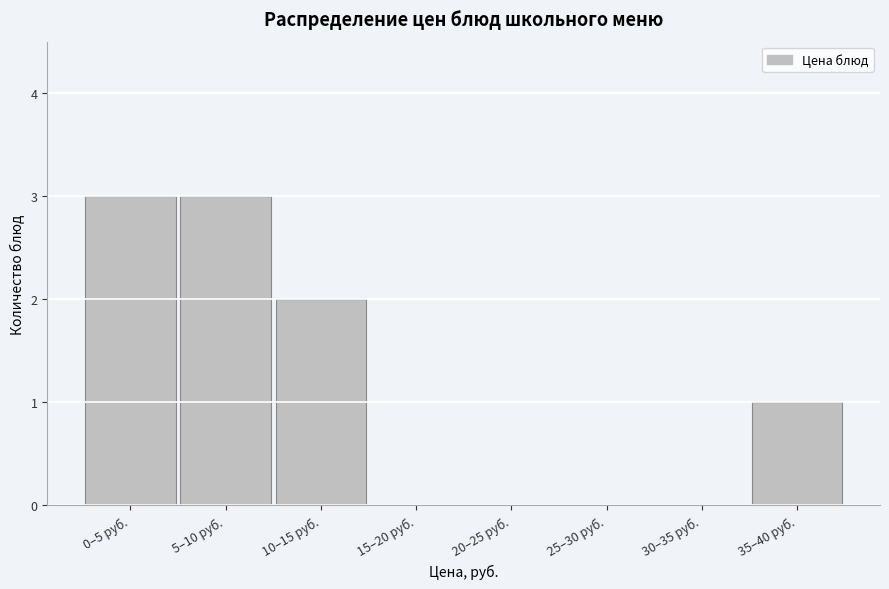

Reading right to left, extract all data points from this chart.

35–40 руб.=1	30–35 руб.=0	25–30 руб.=0	20–25 руб.=0	15–20 руб.=0	10–15 руб.=2	5–10 руб.=3	0–5 руб.=3